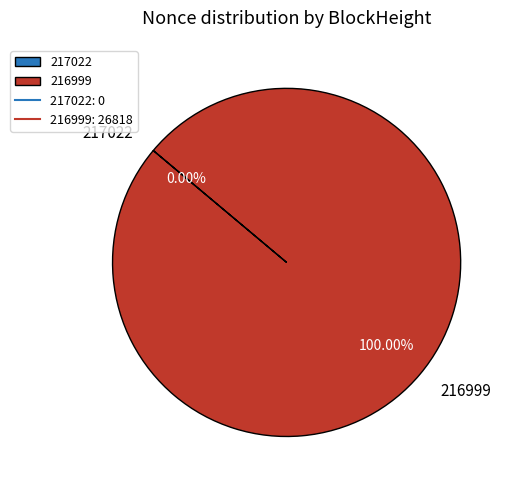

To the nearest percent, what is the average slice percentage?

50%